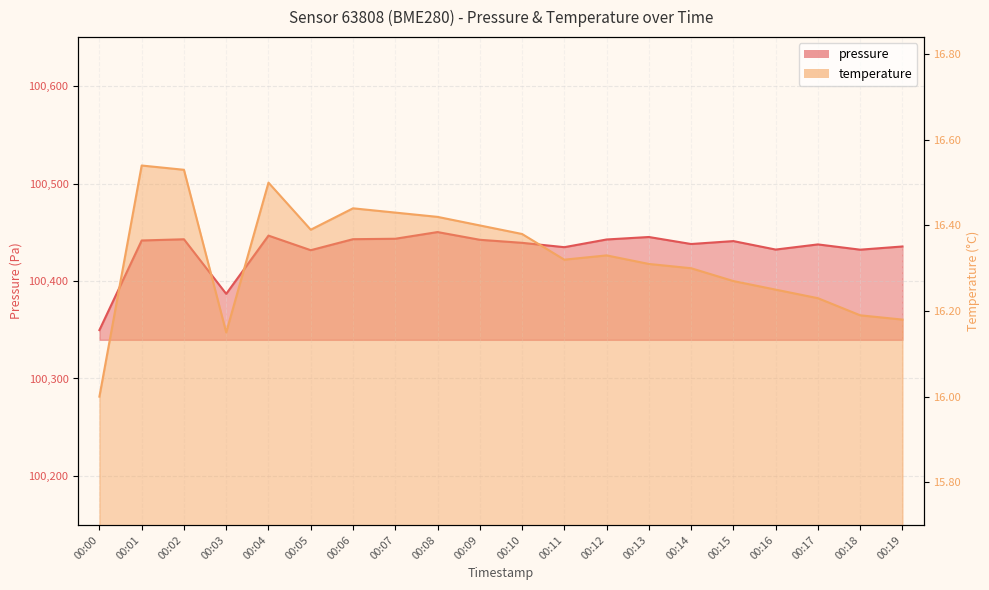

At how many categories does at least one series exceed 45841?

20